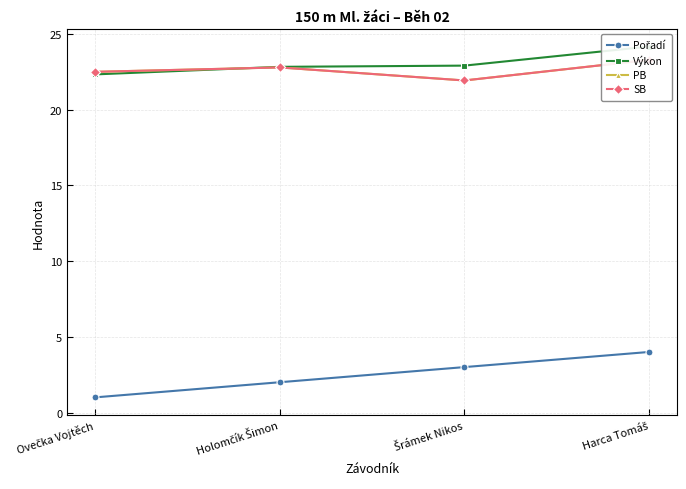

Reading right to left, transcribe all the data shown in this chart.

Pořadí: Harca Tomáš=4.0	Šrámek Nikos=3.0	Holomčík Šimon=2.0	Ovečka Vojtěch=1.0
Výkon: Harca Tomáš=24.2	Šrámek Nikos=22.9	Holomčík Šimon=22.8	Ovečka Vojtěch=22.3
PB: Harca Tomáš=23.3	Šrámek Nikos=21.9	Holomčík Šimon=22.8	Ovečka Vojtěch=22.5
SB: Harca Tomáš=23.3	Šrámek Nikos=21.9	Holomčík Šimon=22.8	Ovečka Vojtěch=22.5